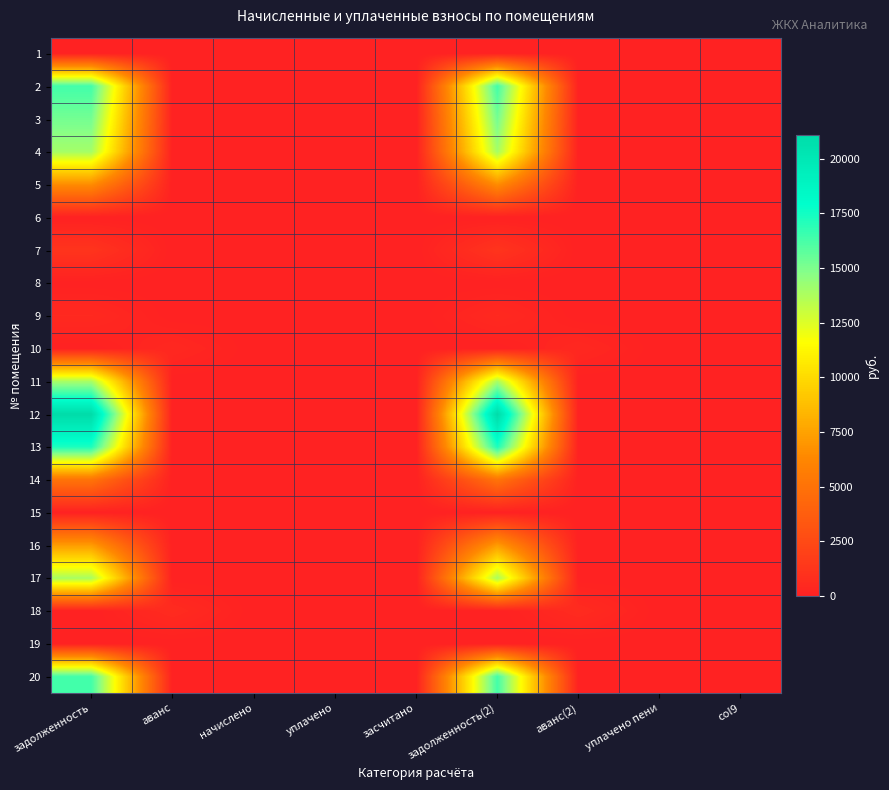

Which has a higher value, задолженность(2) or col9?

задолженность(2)